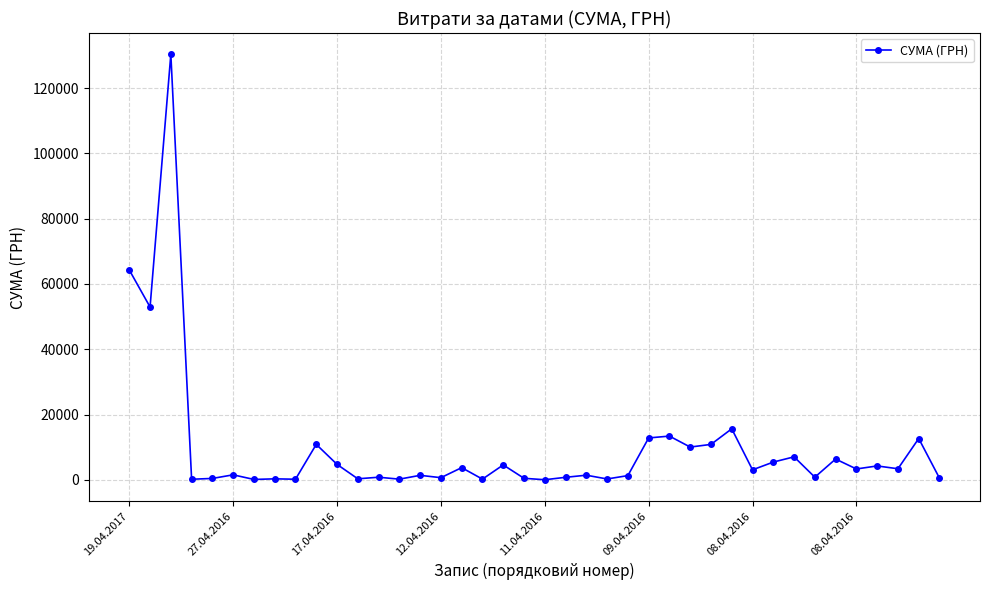

What is the greatest value displayed?

130379.7